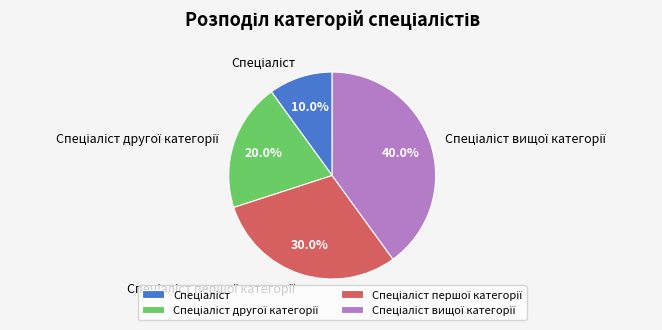

Is there a majority slice in this chart?

No